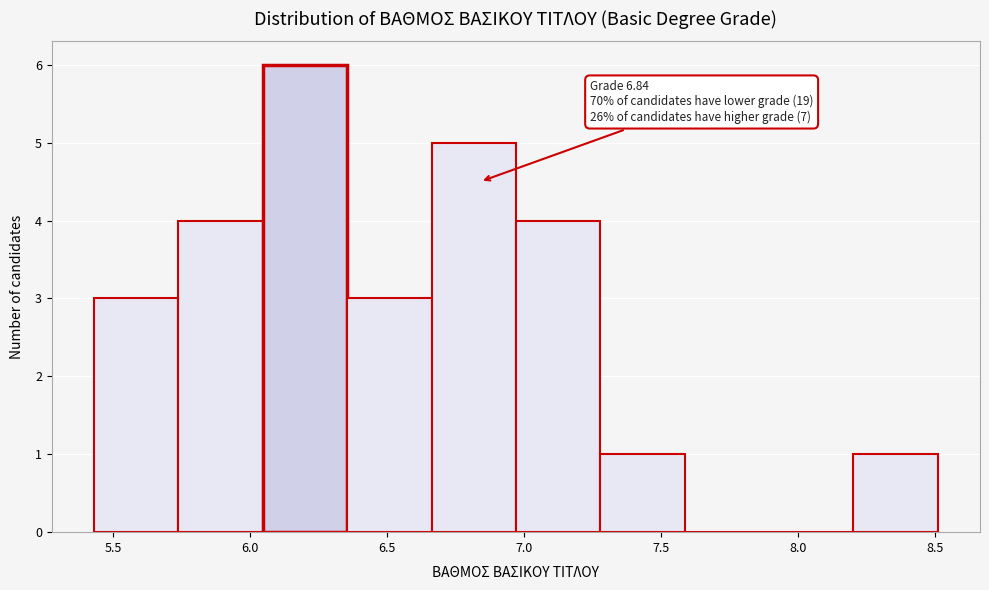

Which range on the x-axis has the tallest bar?

6.05 to 6.35